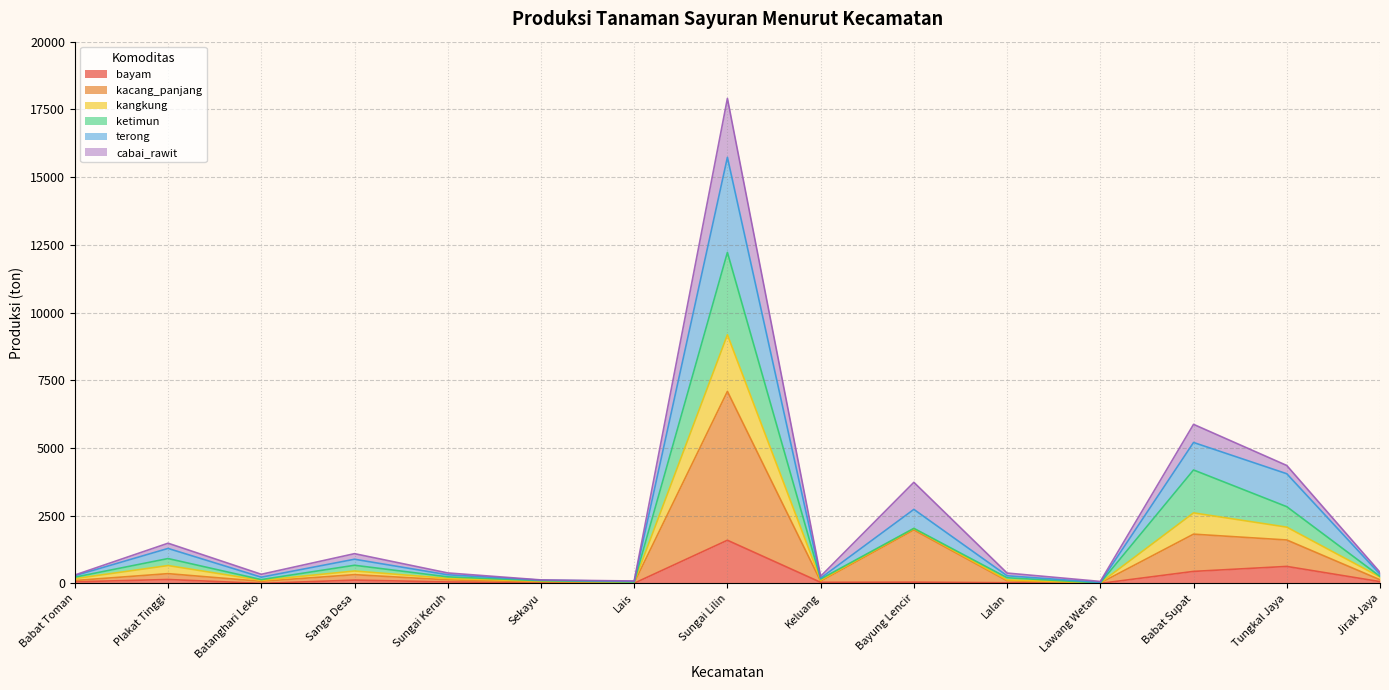

List the labels in order of terong value, smallest first.

Lawang Wetan, Lais, Sekayu, Keluang, Batanghari Leko, Lalan, Babat Toman, Sungai Keruh, Jirak Jaya, Sanga Desa, Plakat Tinggi, Bayung Lencir, Tungkal Jaya, Babat Supat, Sungai Lilin